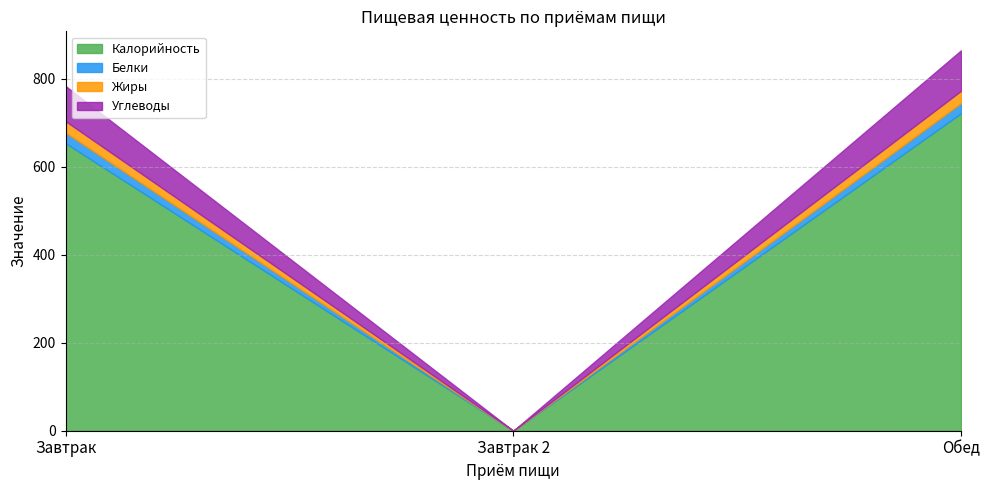

What is the difference between the maximum and minimum values in the Белки series?

24